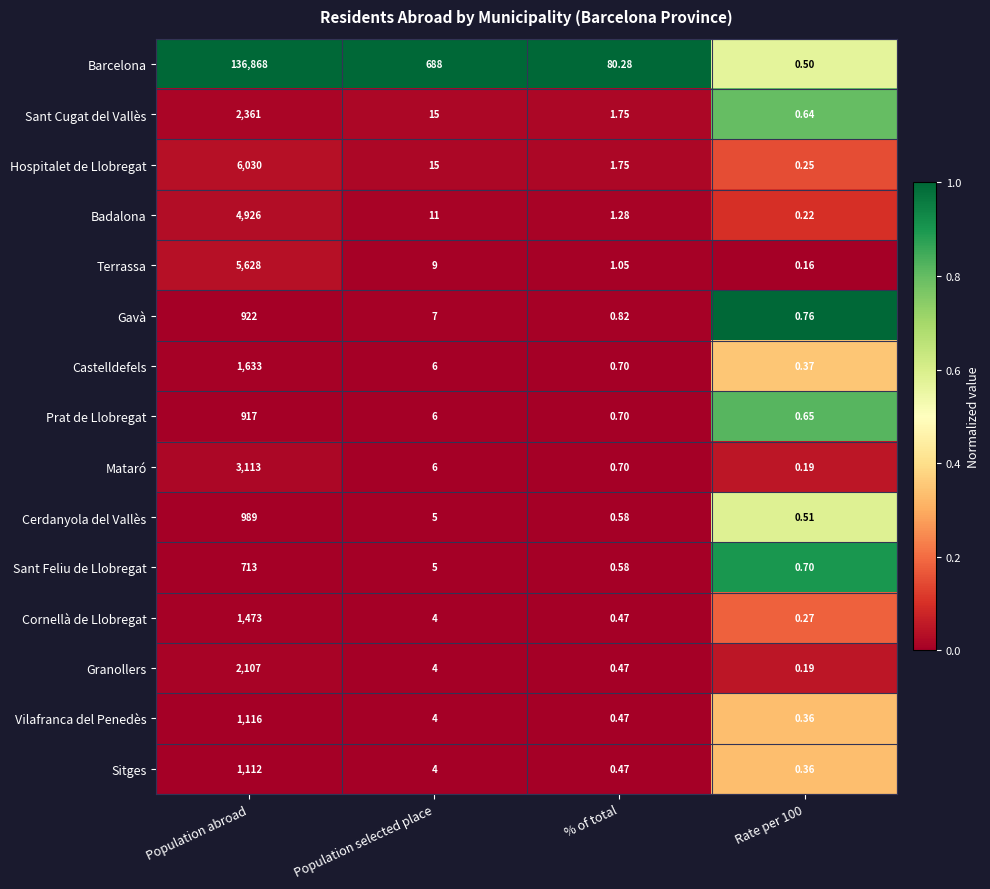

Which series has the largest total across all categories?

Barcelona